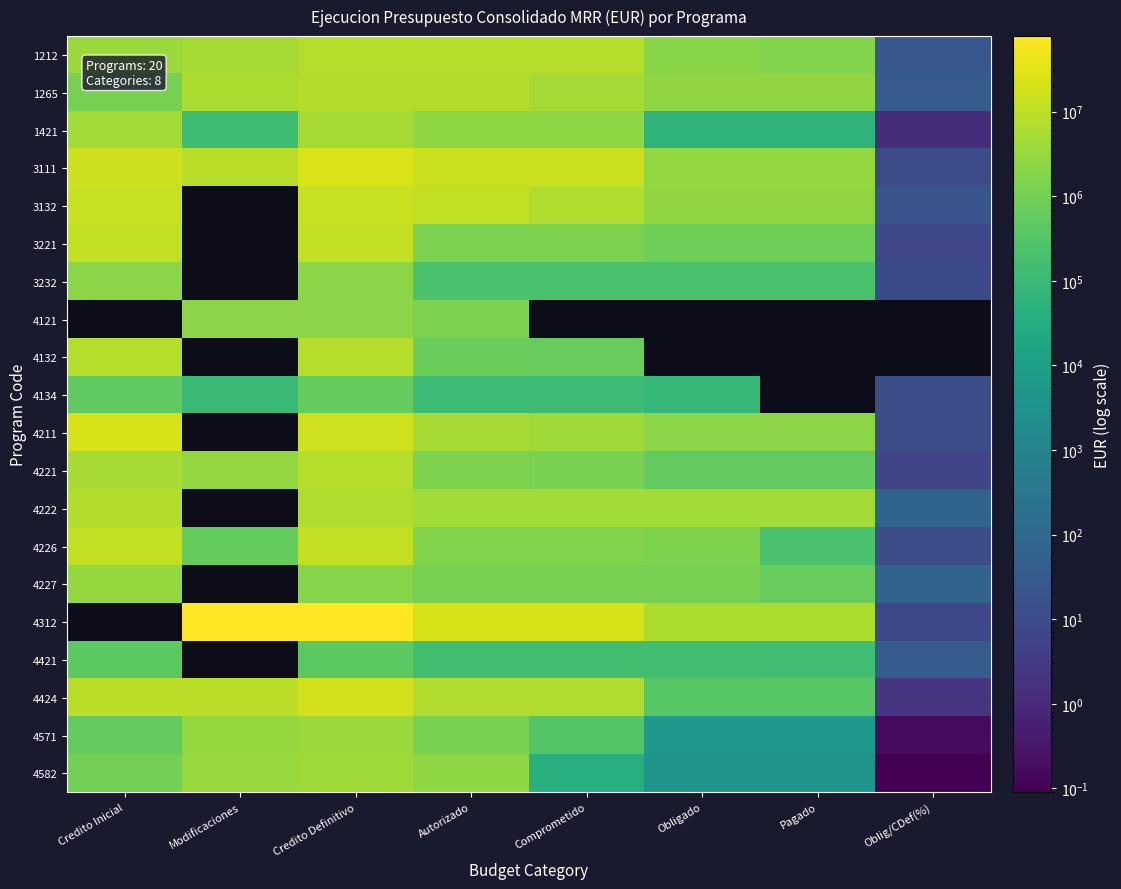

What is the lowest value of the 4582 series?

0.1